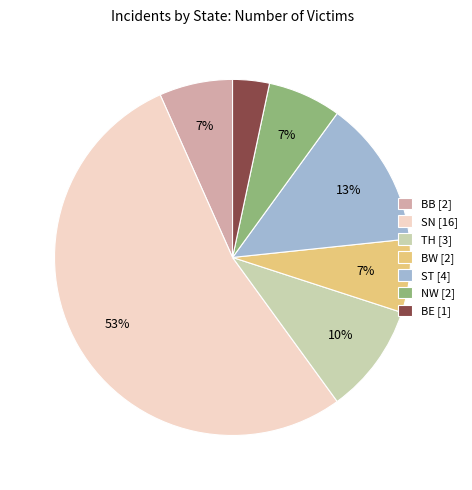

Combined, do TH [3] and NW [2] account for over 50%?

No